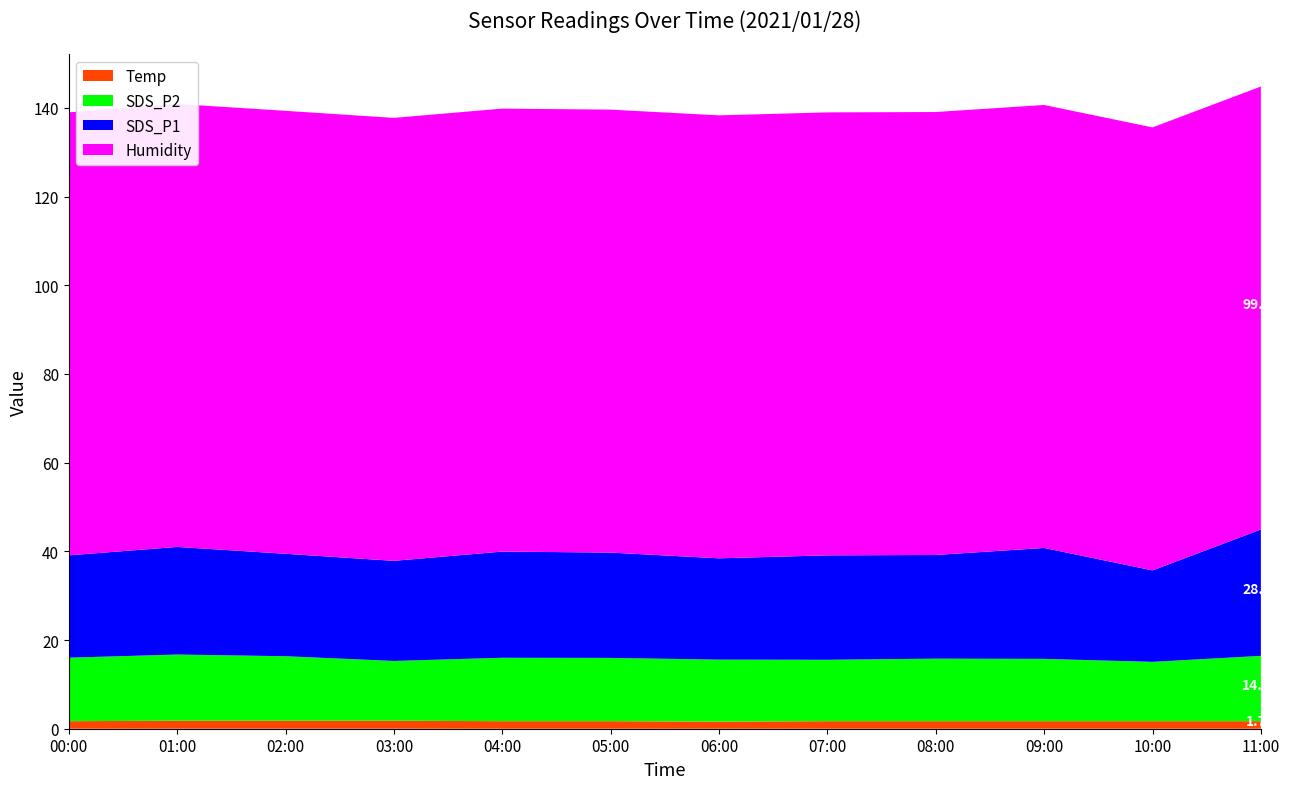

Reading right to left, transcribe all the data shown in this chart.

SDS_P1: 28.5	20.6	25.0	23.4	23.6	22.9	23.8	23.9	22.6	23.1	24.3	23.1
SDS_P2: 14.7	13.4	14.1	14.1	13.8	14.0	14.3	14.3	13.5	14.6	14.9	14.3
Temp: 1.7	1.7	1.7	1.7	1.7	1.6	1.7	1.7	1.8	1.8	1.8	1.7
Humidity: 99.9	99.9	99.9	99.9	99.9	99.9	99.9	99.9	99.9	99.9	99.9	99.9